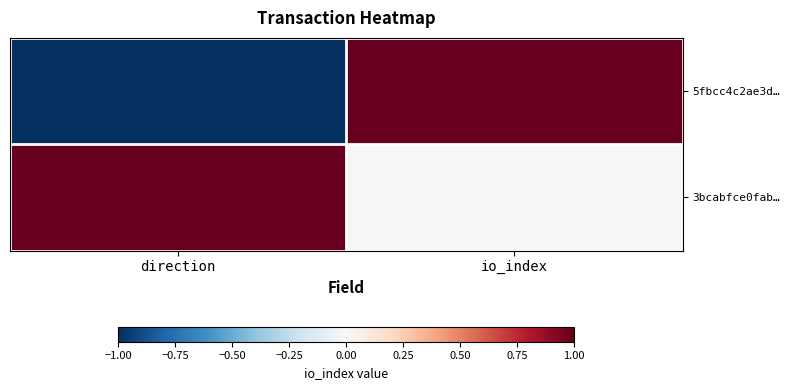

Reading left to right, what are all the values shown in this chart?

5fbcc4c2ae3d…: direction=-1	io_index=1
3bcabfce0fab…: direction=1	io_index=0